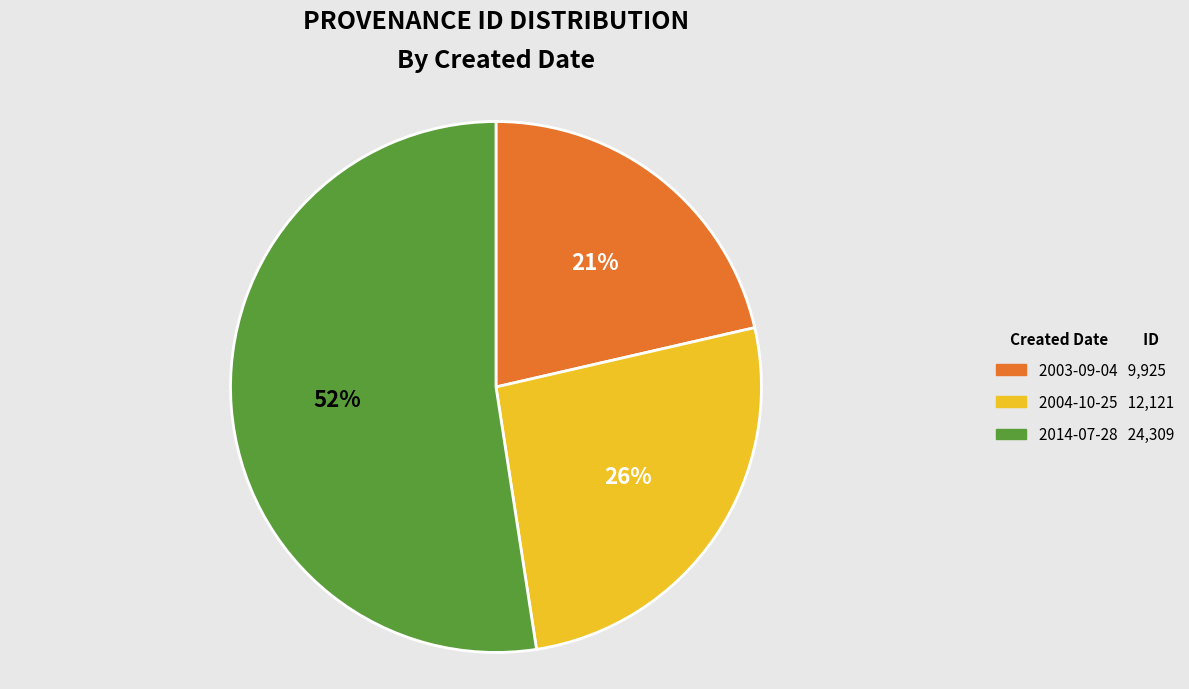

To the nearest percent, what is the average slice percentage?

33%